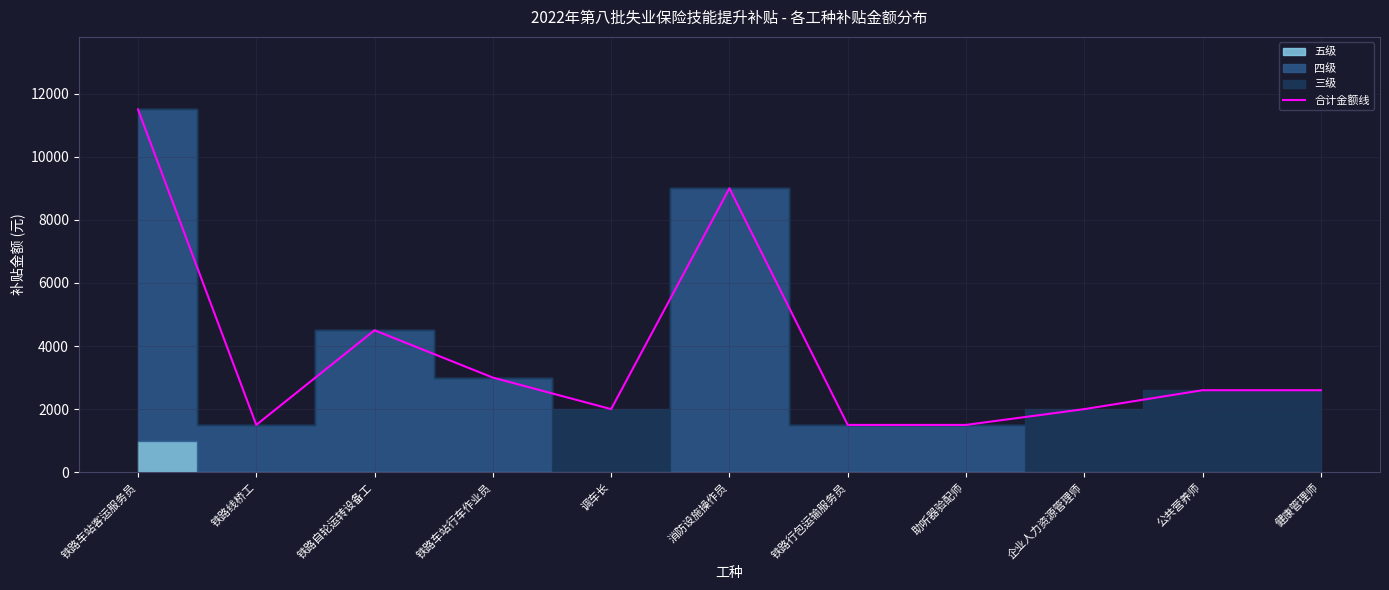

At which label is 合计金额线 closest to 6500?

铁路自轮运转设备工